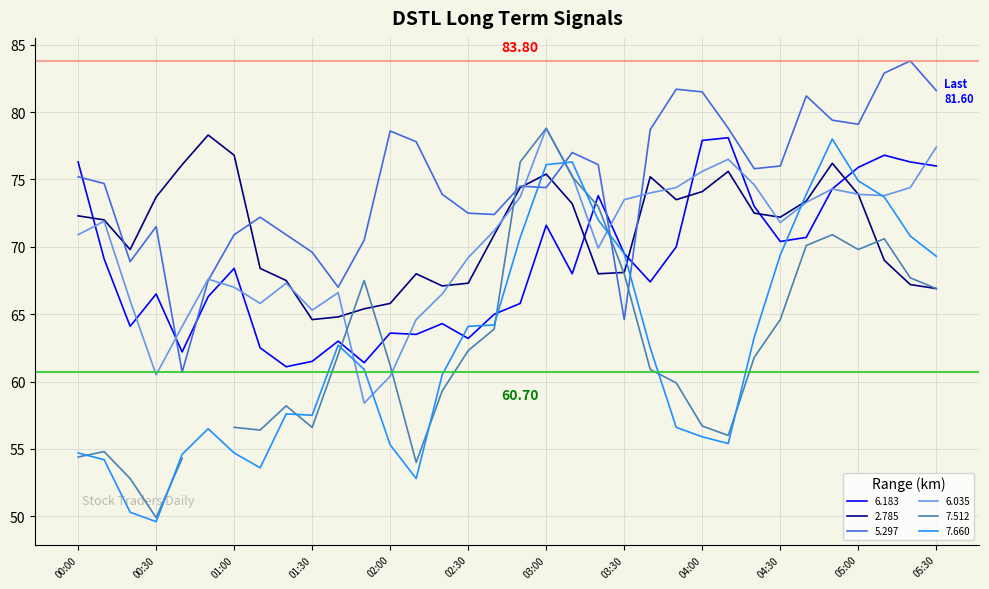

Which series ends up on top after the final intersection of 6.035 and 7.660?

6.035